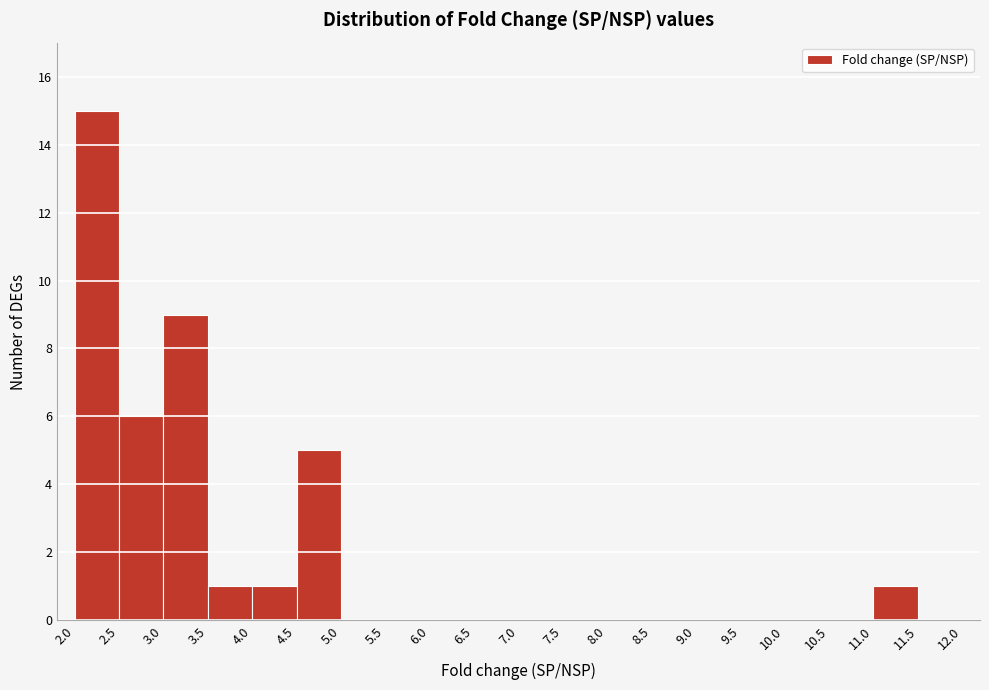

Reading left to right, list every bar in this chart as the range it spans on the x-axis followed by its height. The values are not printed on the chart, so give them approximately, as read against the axis.

2.0 to 2.5: 15
2.5 to 3.0: 6
3.0 to 3.5: 9
3.5 to 4.0: 1
4.0 to 4.5: 1
4.5 to 5.0: 5
5.0 to 5.5: 0
5.5 to 6.0: 0
6.0 to 6.5: 0
6.5 to 7.0: 0
7.0 to 7.5: 0
7.5 to 8.0: 0
8.0 to 8.5: 0
8.5 to 9.0: 0
9.0 to 9.5: 0
9.5 to 10.0: 0
10.0 to 10.5: 0
10.5 to 11.0: 0
11.0 to 11.5: 1
11.5 to 12.0: 0